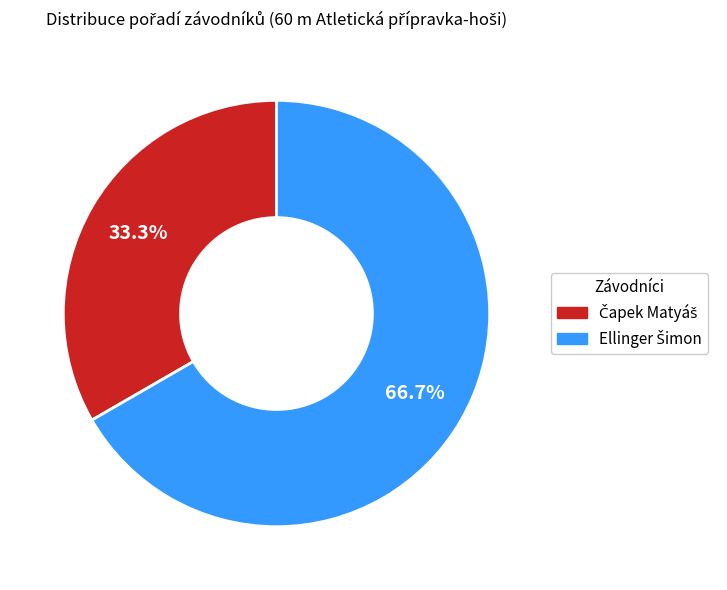

To the nearest percent, what portion does Čapek Matyáš represent?

33%